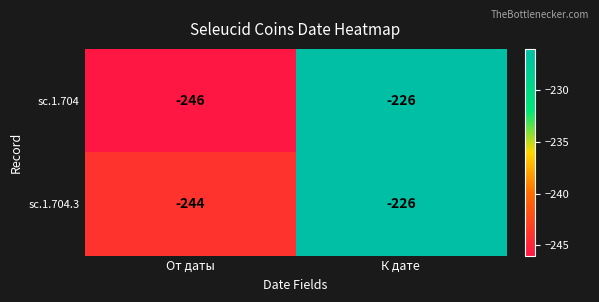

What is the greatest value displayed?

-226